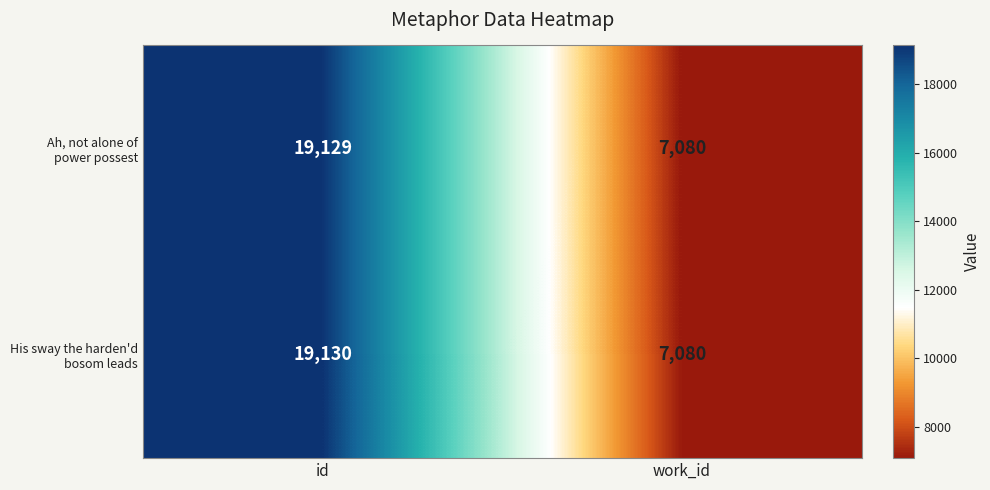

How many categories are shown in the chart?

2